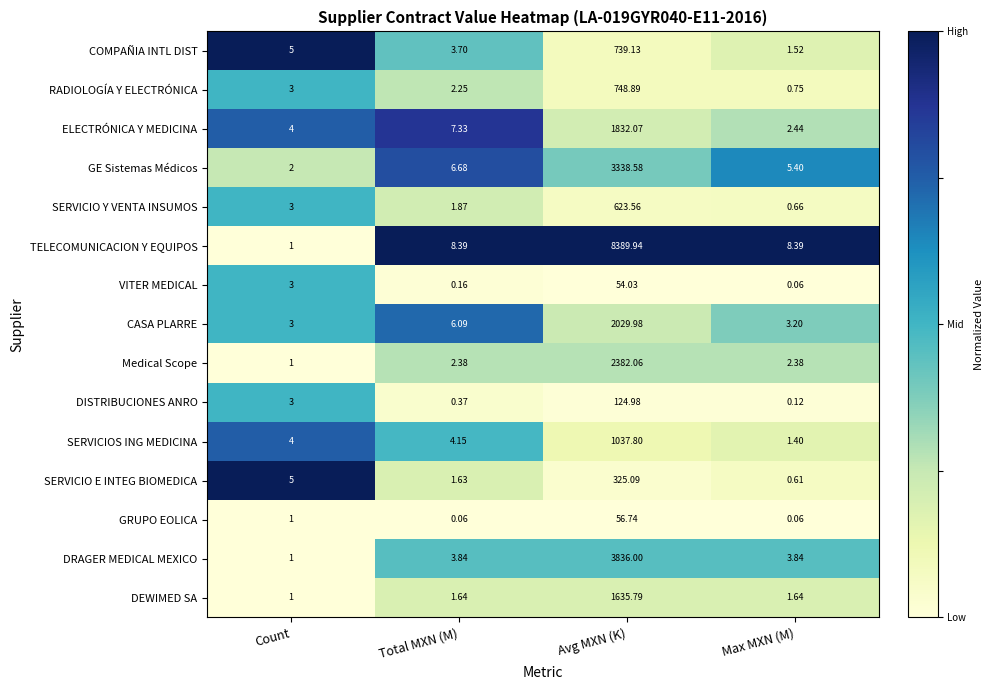

What is the spread (max minus min) of values at Count?

4.0